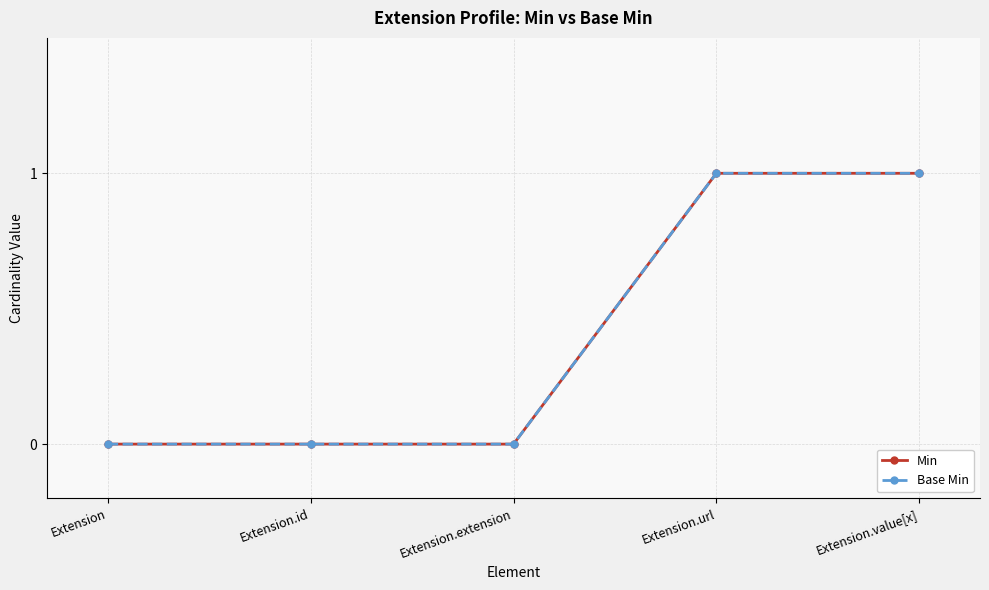

Is this an area chart (filled region under the line)?

No